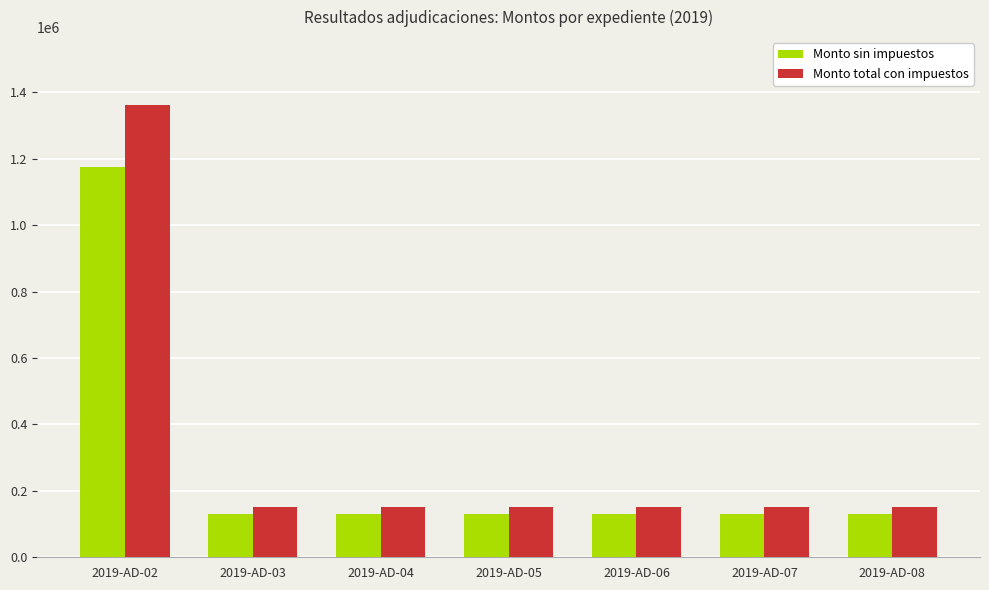

What value does the Monto sin impuestos series have at 2019-AD-07?

129310.3